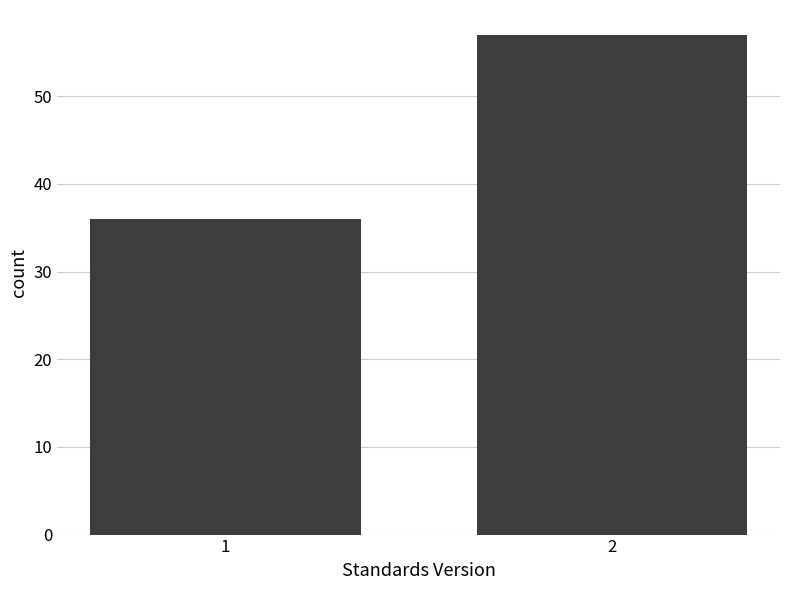

Reading left to right, list all the values displayed in this chart.

1=36	2=57